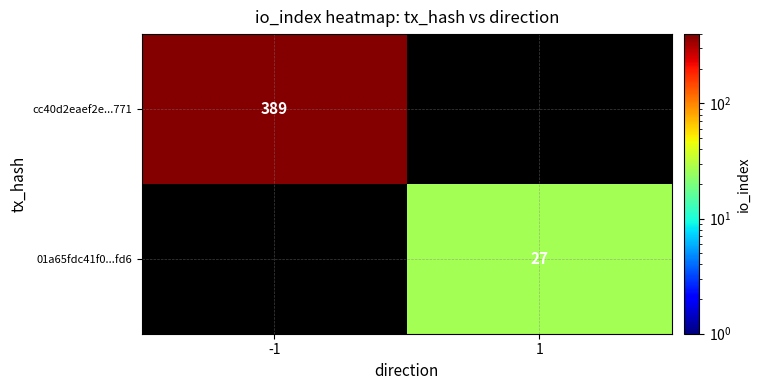

Is it true that cc40d2eaef2e...771 equals 132 at -1?

False